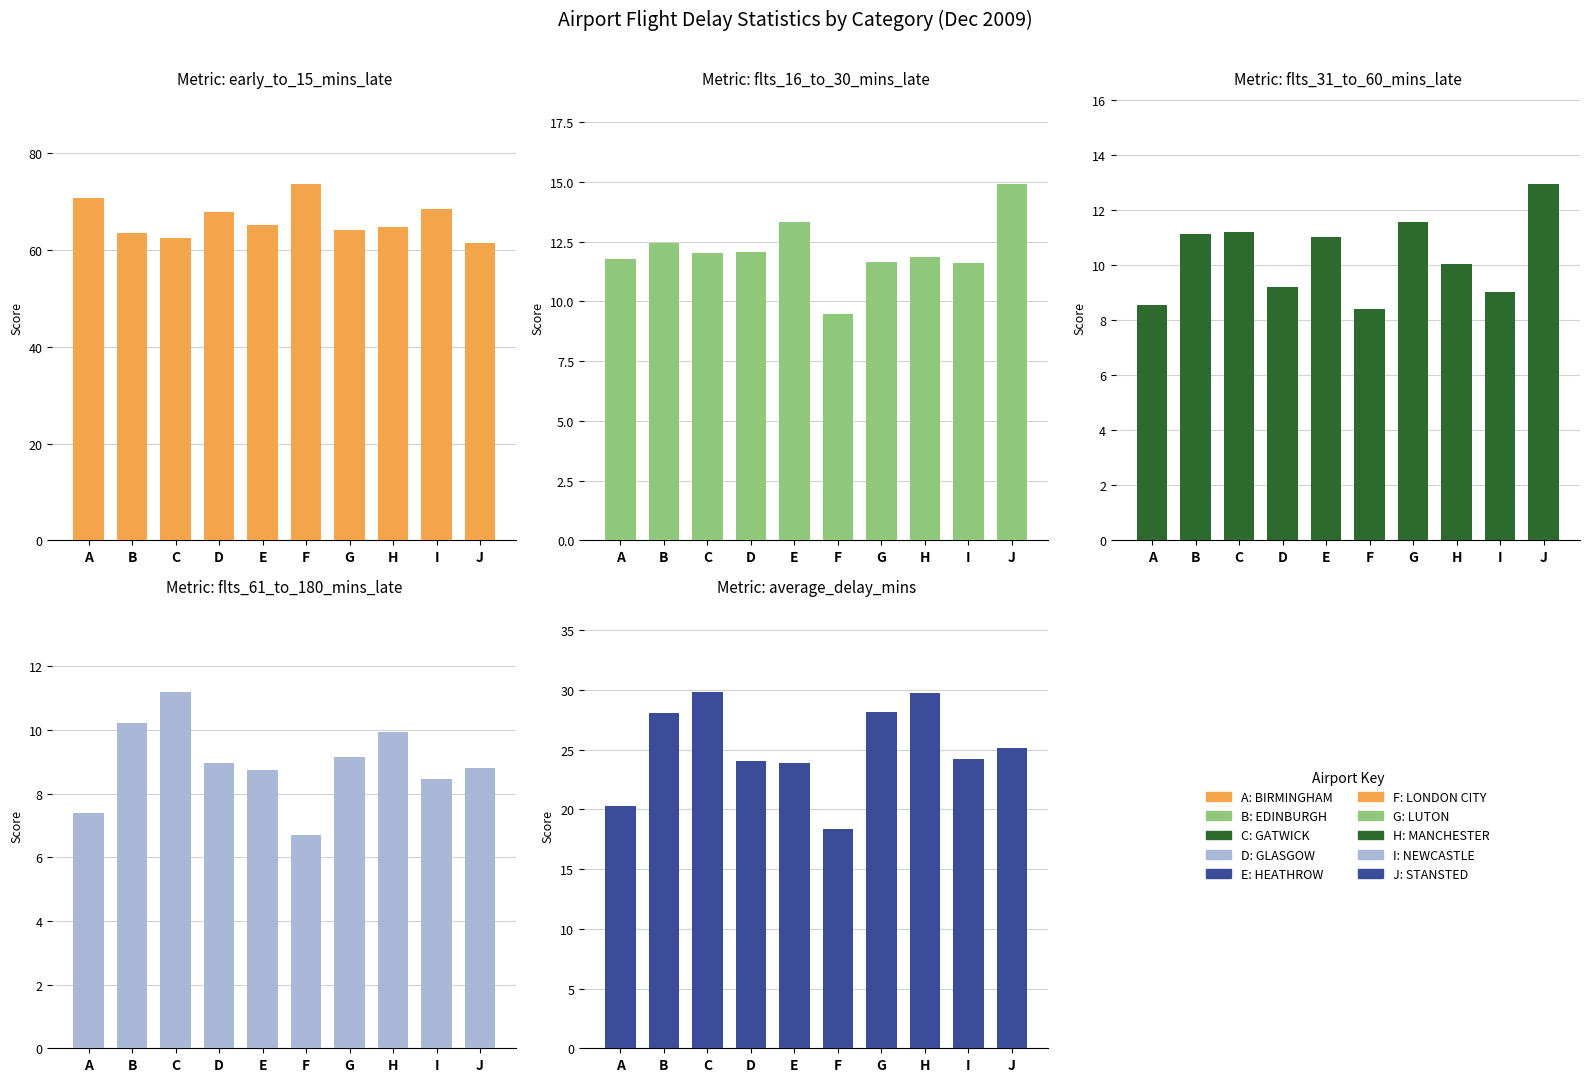

Rank the series by their maximum value, from highest to lowest.

early_to_15_mins_late_percent, average_delay_mins, flts_16_to_30_mins_late_percent, flts_31_to_60_mins_late_percent, flts_61_to_180_mins_late_percent